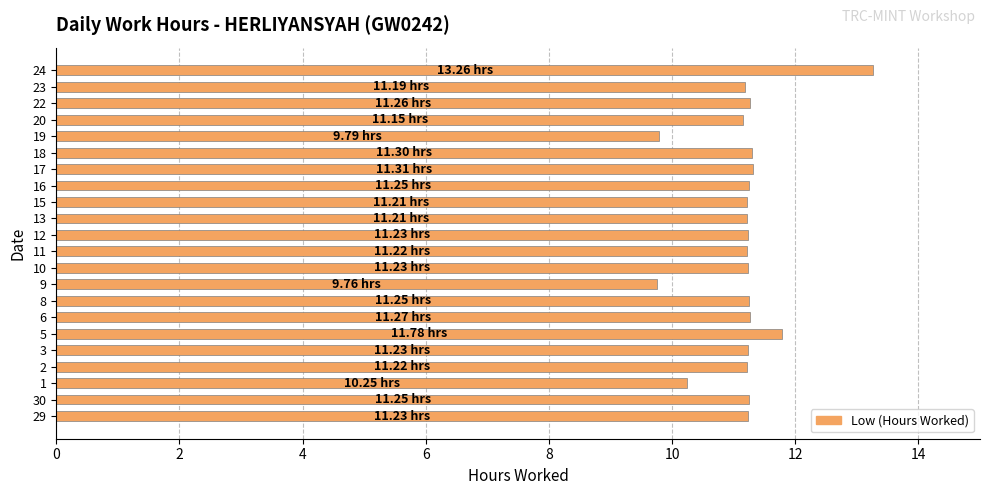

Between 9 and 24, which is larger?

24